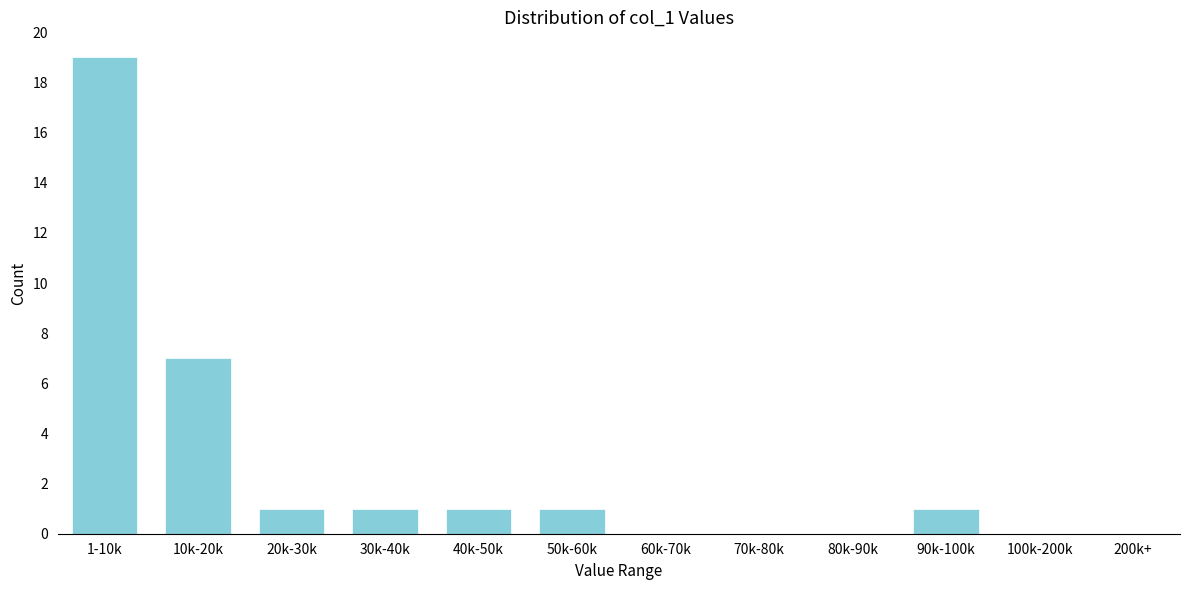

Reading left to right, what are all the values shown in this chart?

1-10k=19	10k-20k=7	20k-30k=1	30k-40k=1	40k-50k=1	50k-60k=1	60k-70k=0	70k-80k=0	80k-90k=0	90k-100k=1	100k-200k=0	200k+=0